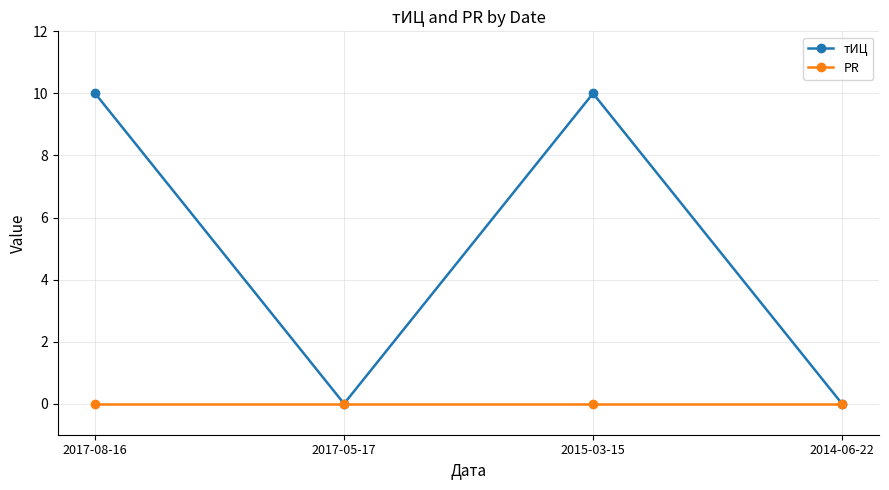

Which series changed the most between 2017-05-17 and 2015-03-15?

тИЦ